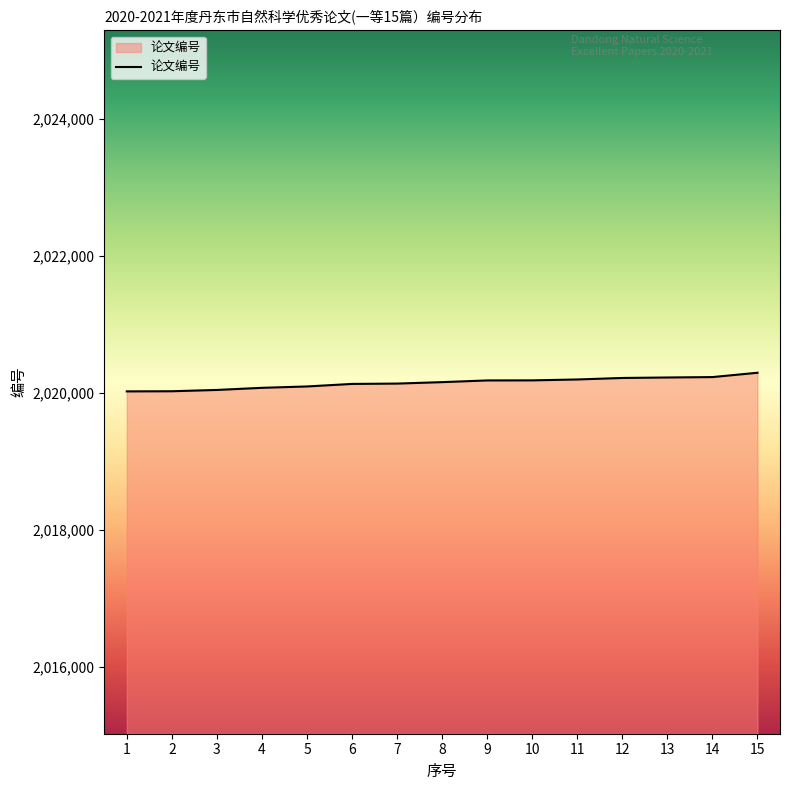

Does the chart display data point markers on the line(s)?

No